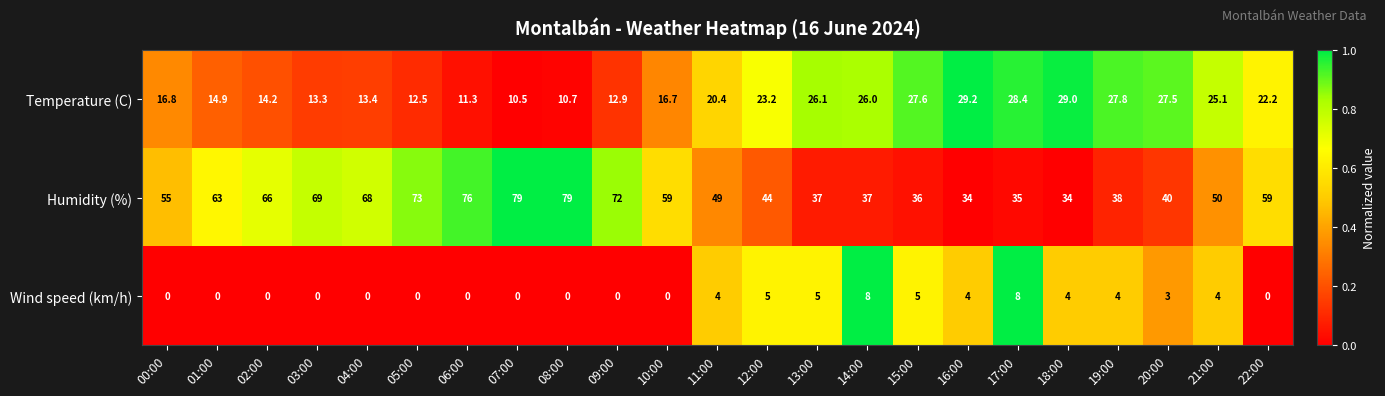

What is the sum of all Wind speed (km/h) values?

54.0